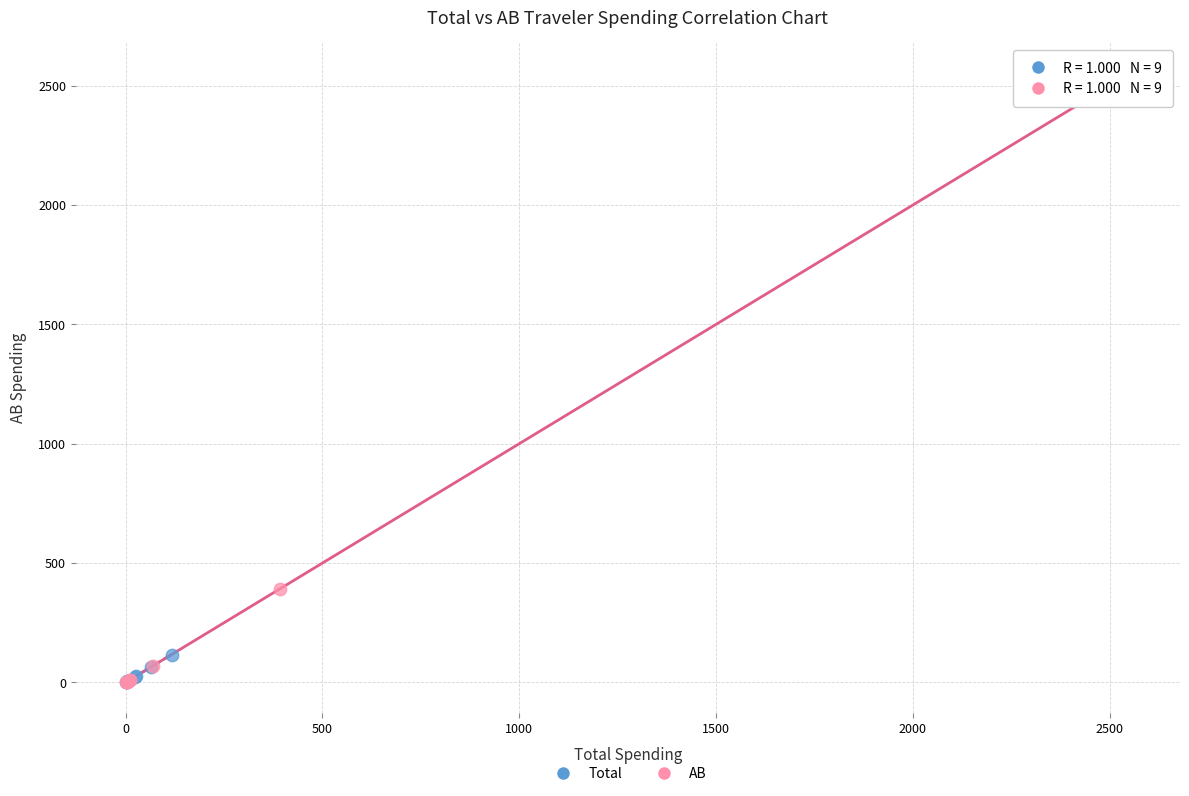

Which series contains the highest Y value?

AB